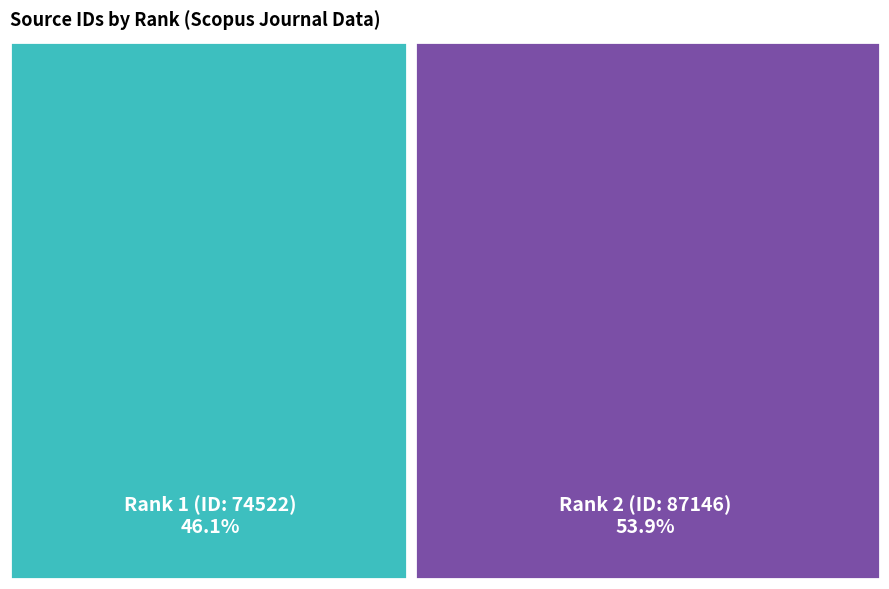

Does 2 account for over 50% of the chart?

Yes